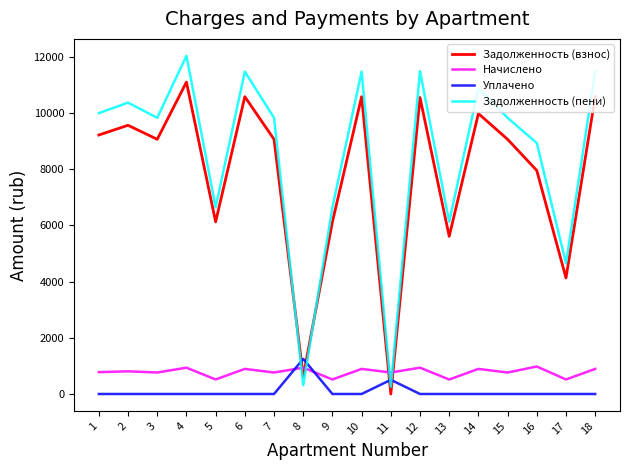

What is the highest value of the Начислено series?

978.0